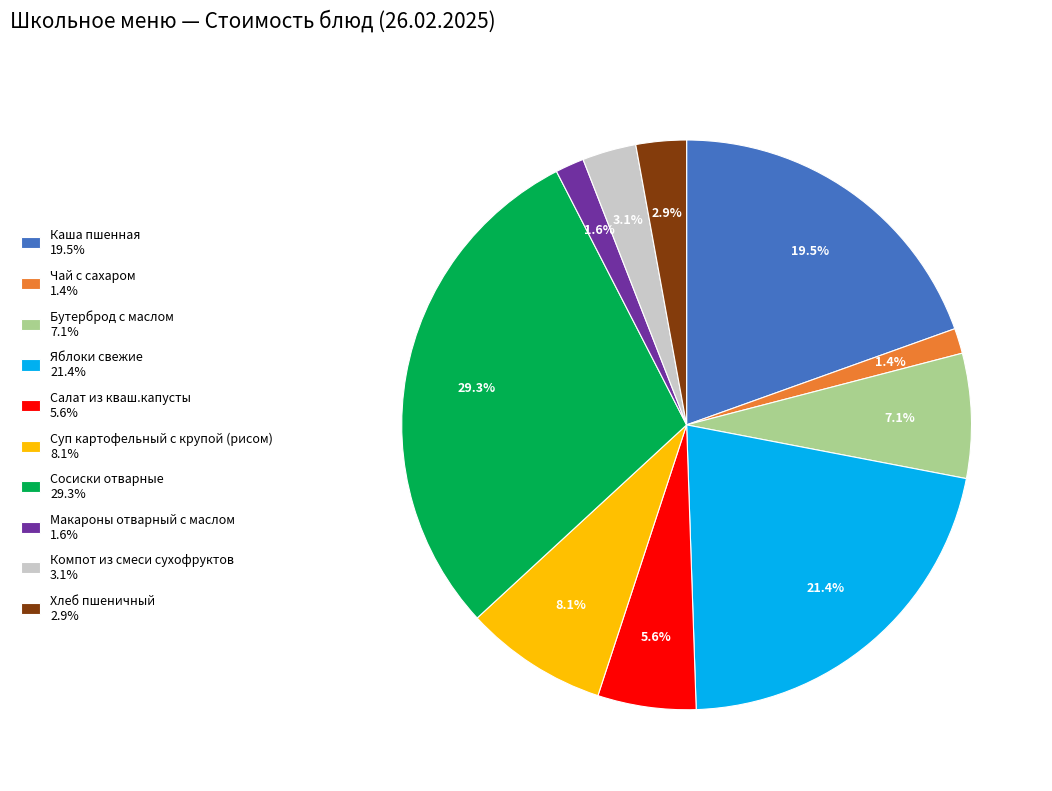

What is the ratio of the value at Чай с сахаром to the value at Компот из смеси сухофруктов?

0.5